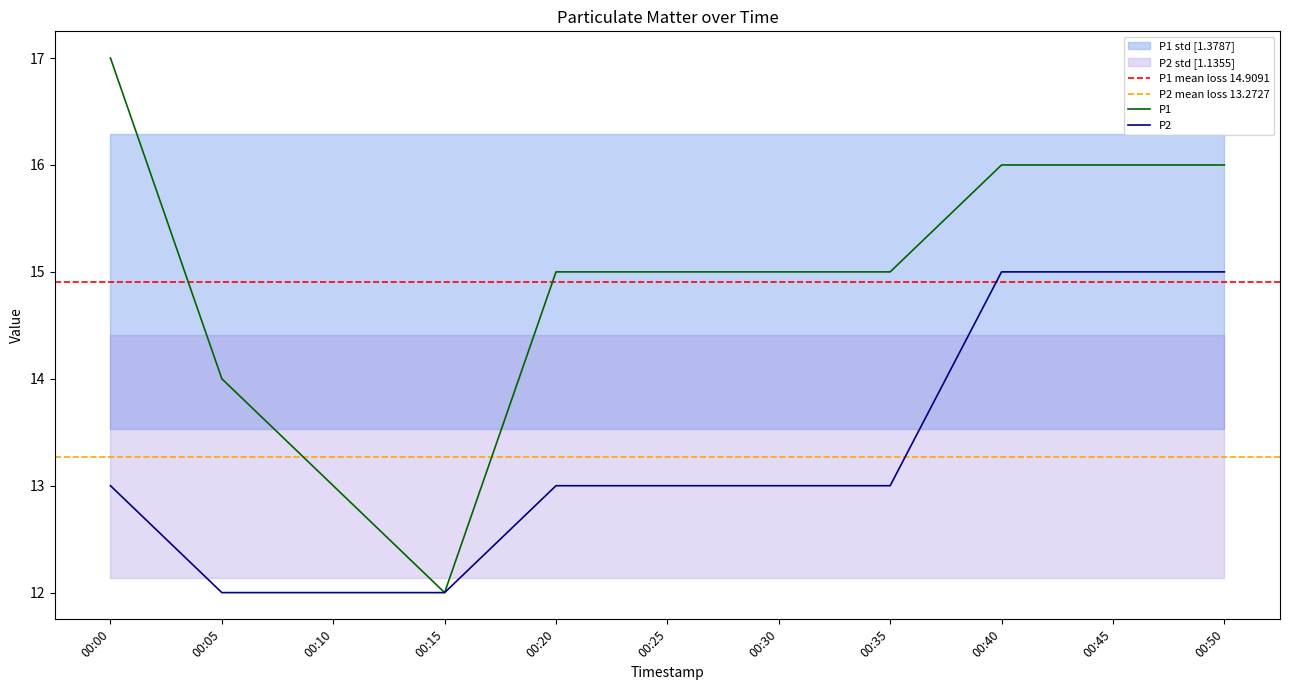

How many interior local valleys does the P1 series have?

1